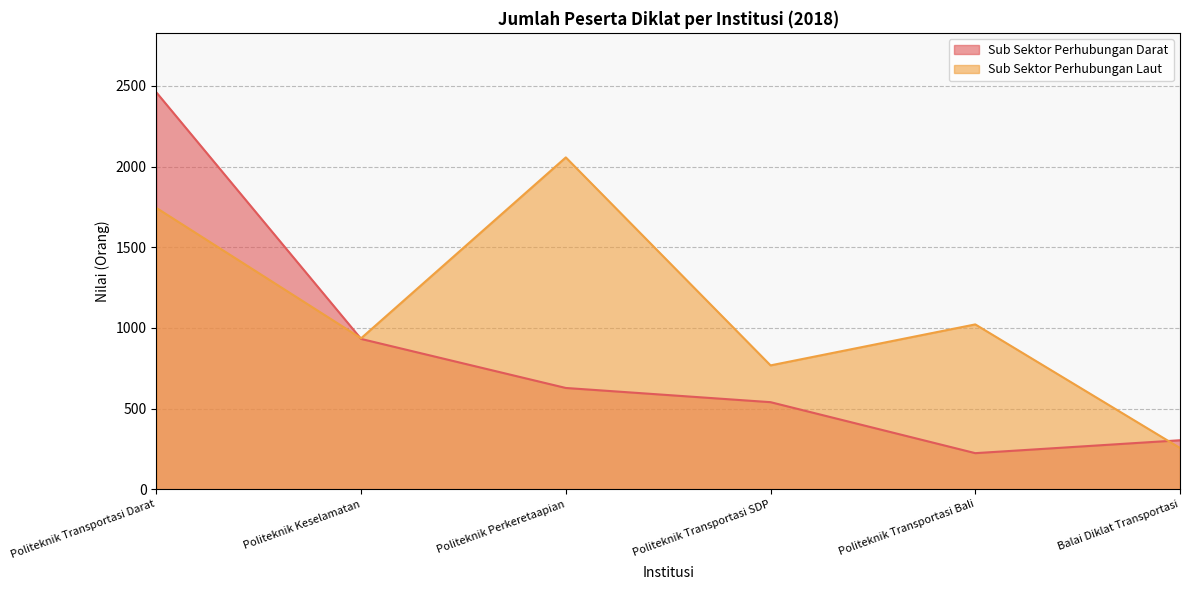

How many lines are shown in the chart?

2